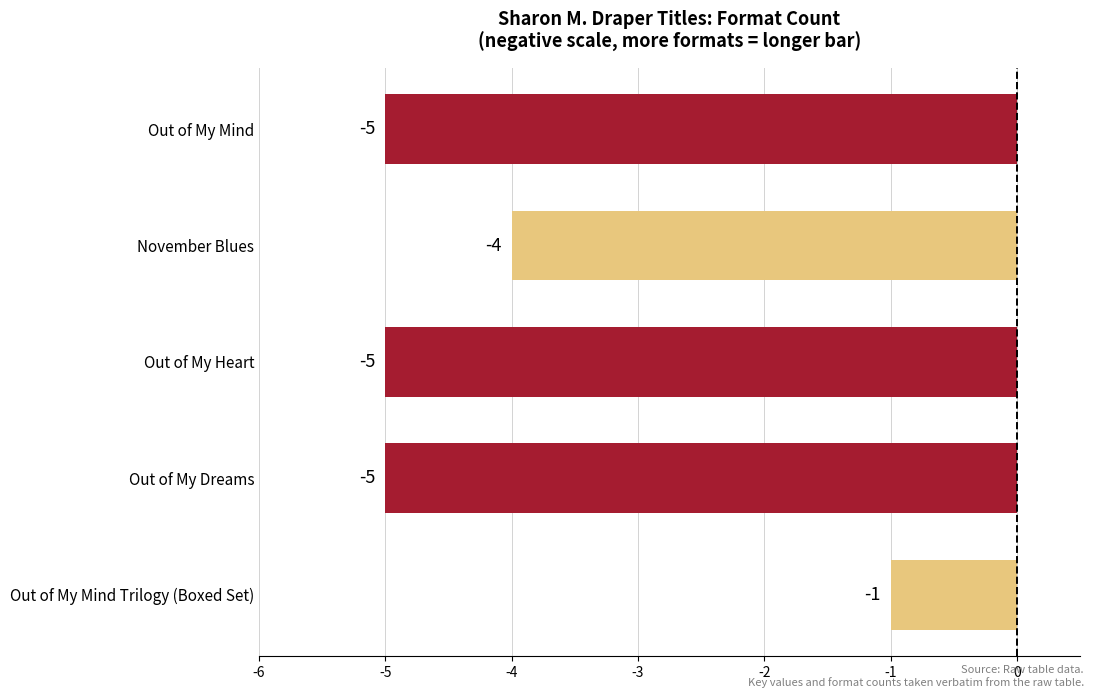

Which label corresponds to the largest value in the chart?

Out of My Mind Trilogy (Boxed Set)